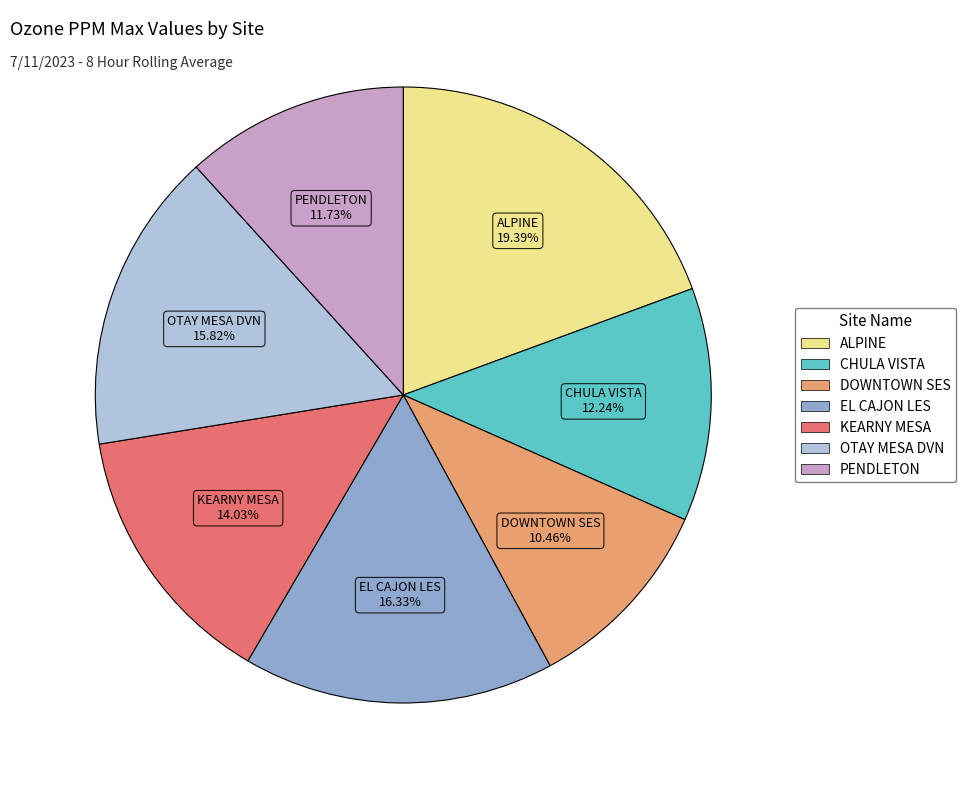

What percentage is the CHULA VISTA slice, to the nearest percent?

12%